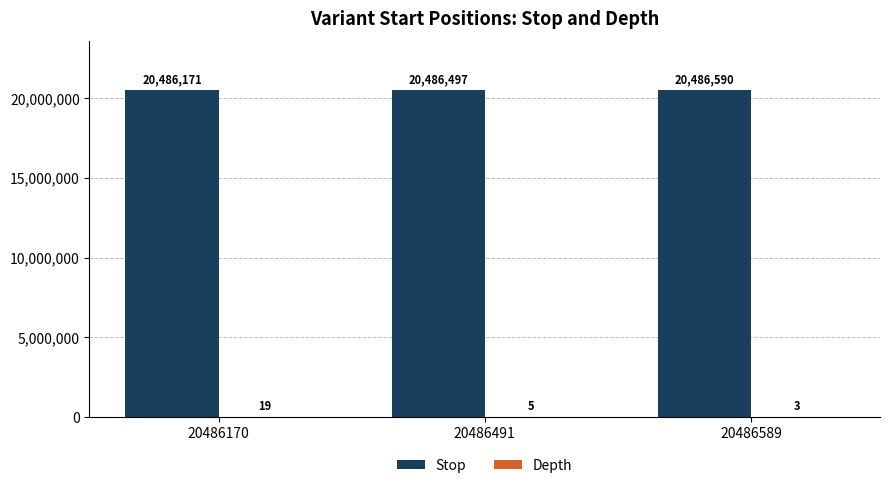

Which category has the highest value across all series?

20486589